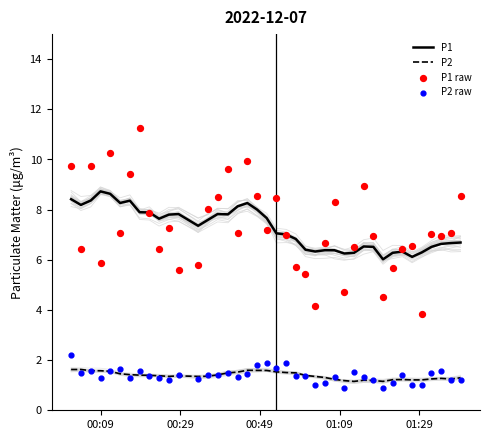

Which series reaches the maximum Y coordinate?

P1 raw